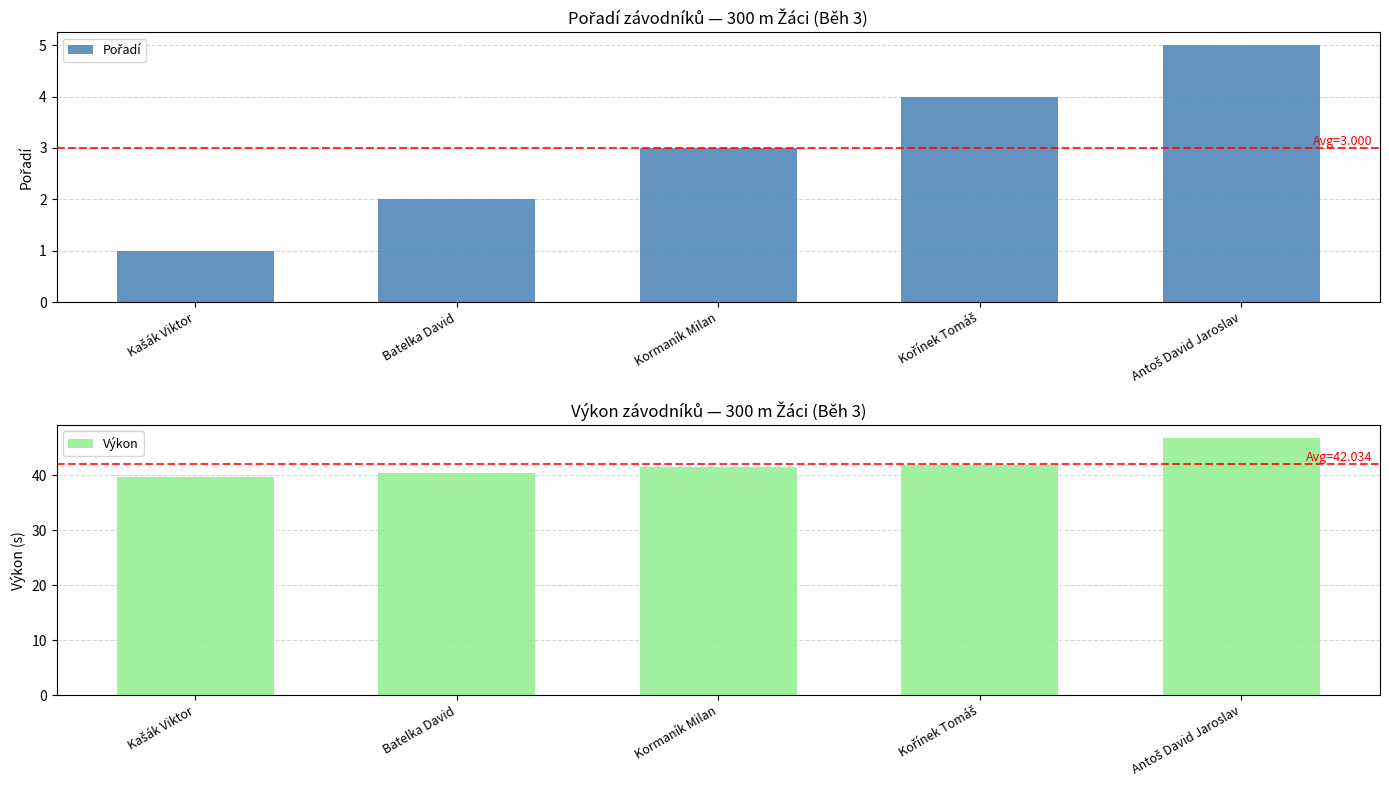

What is the difference between the highest and lowest values at Kašák Viktor?

38.7